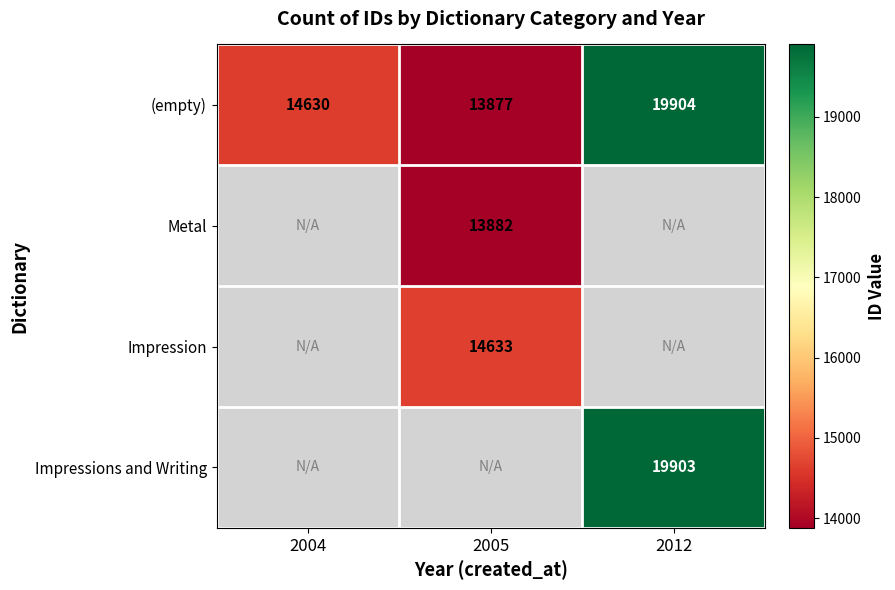

True or false: Metal has a value of 6609.9 at 2005.

False